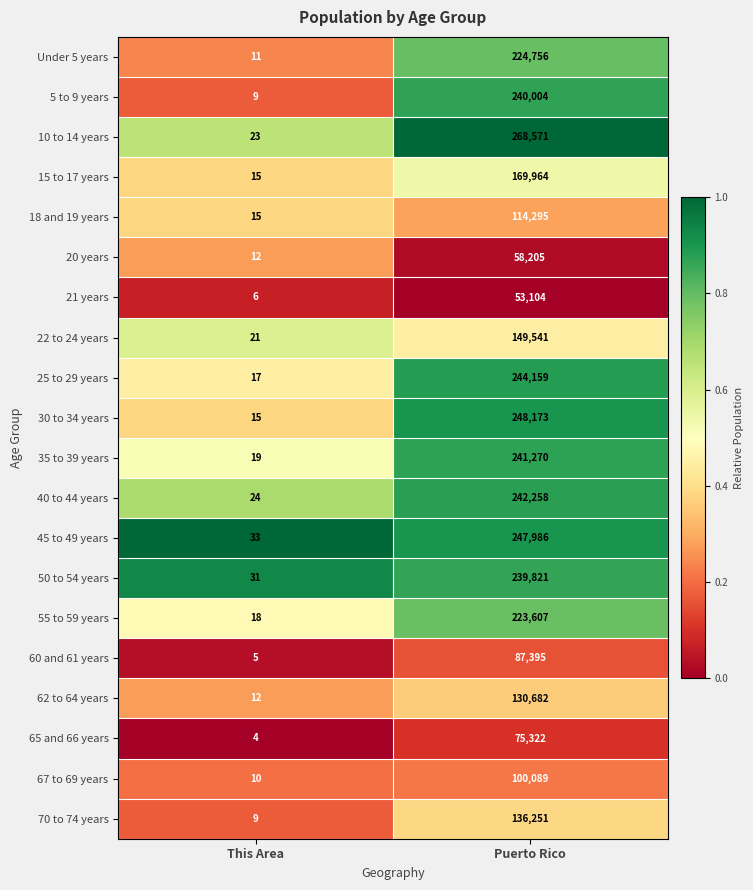

What is the total value across all series at Puerto Rico?

3495453